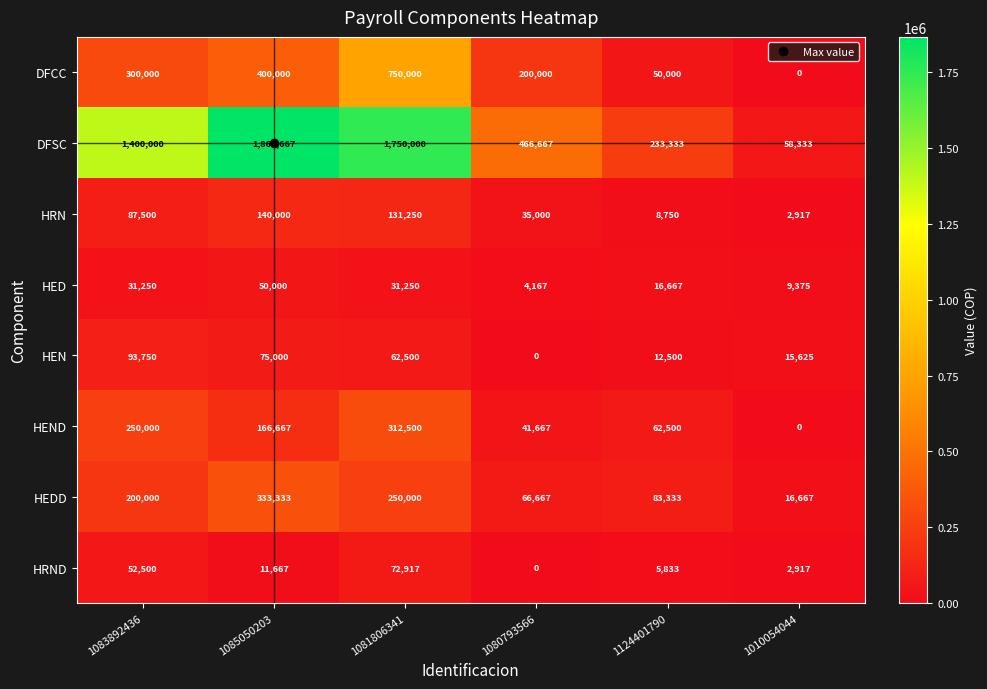

What is the difference between the DFSC values at 1124401790 and 1080793566?

233334